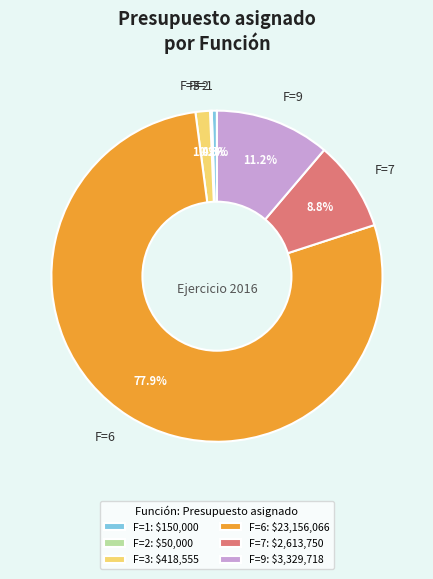

Does F=6 represent more than half of the total?

Yes